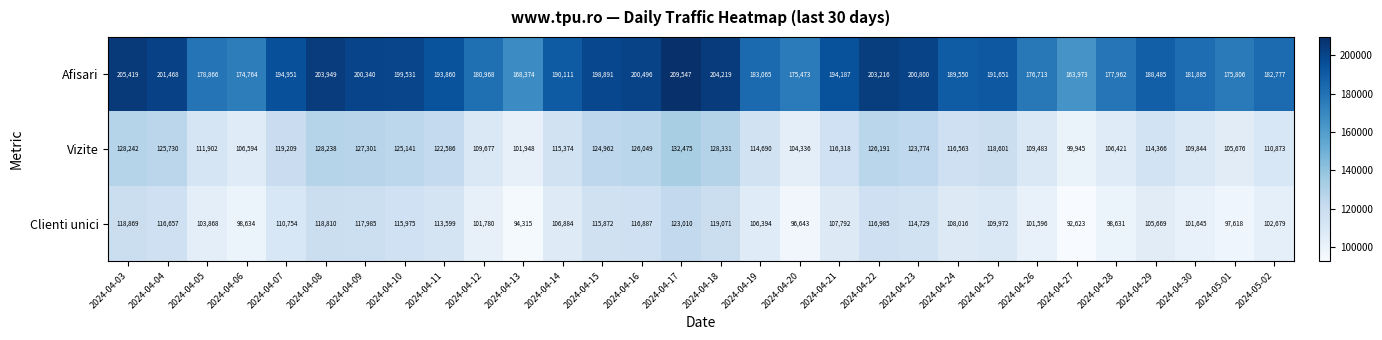

Where is Vizite nearest to the value 116210?

2024-04-21